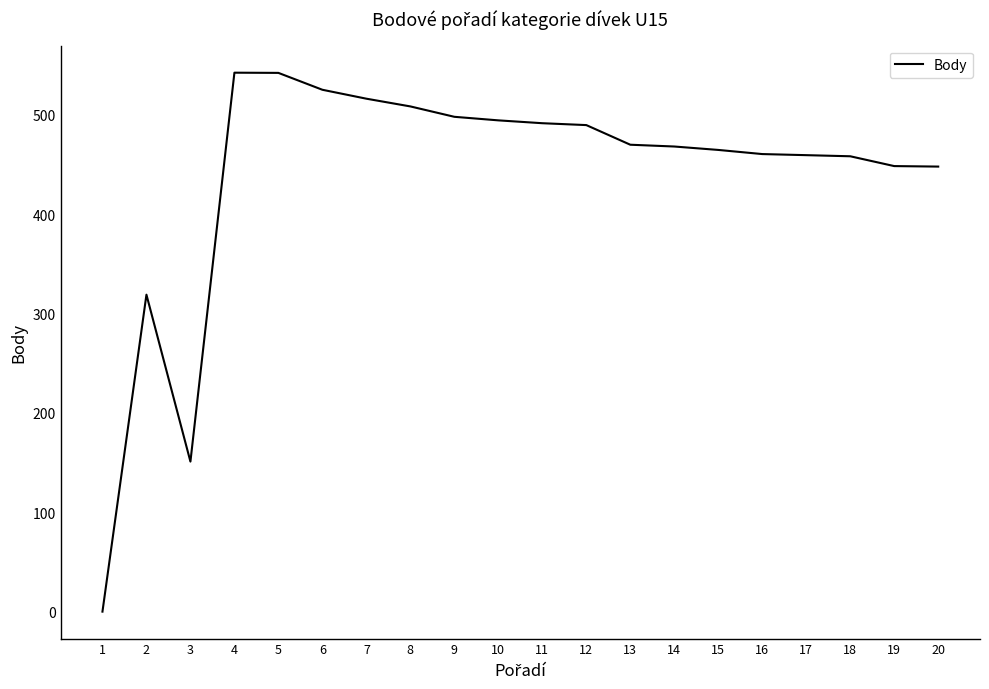

Between 17 and 4, which is larger?

4